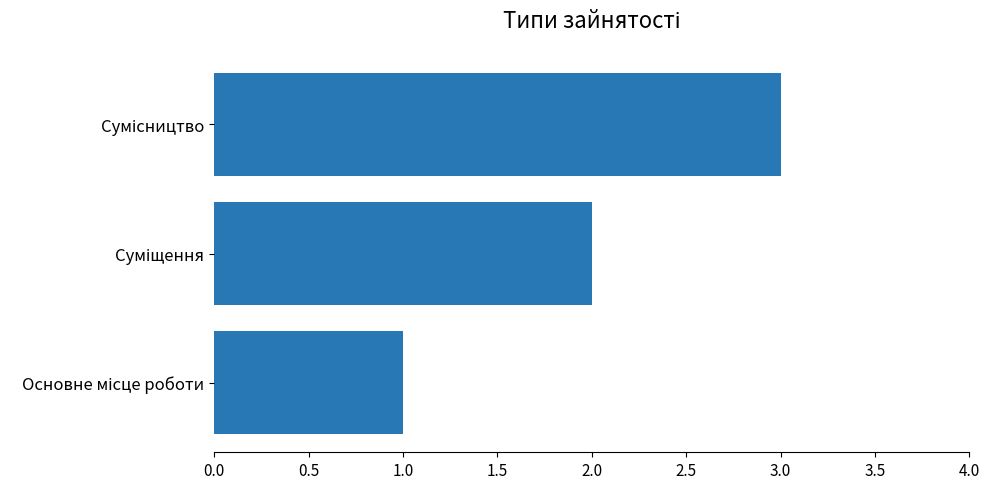

What is the sum of all values?

6